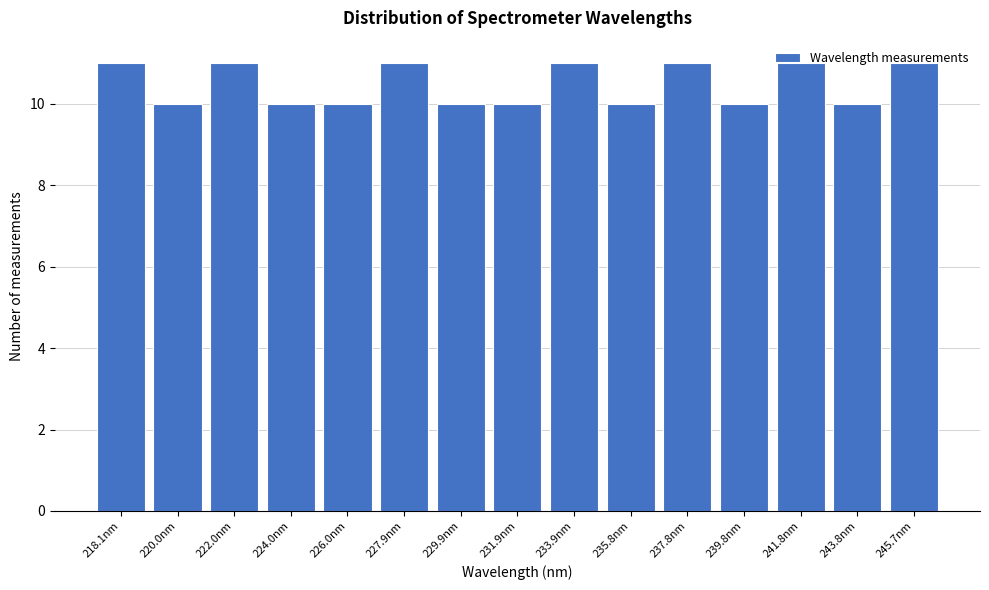

The value at 226.0nm is 10. True or false?

True